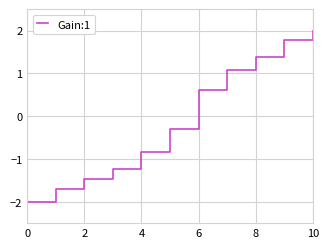

Is this an area chart (filled region under the line)?

No